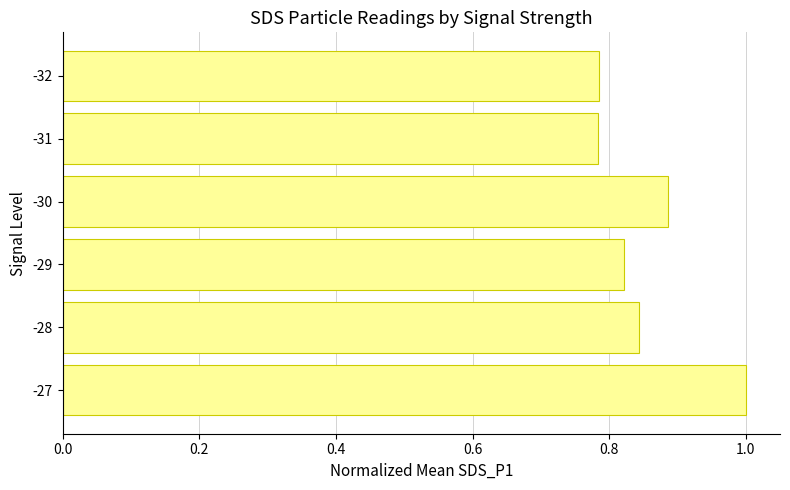

What is the greatest value displayed?

1.0